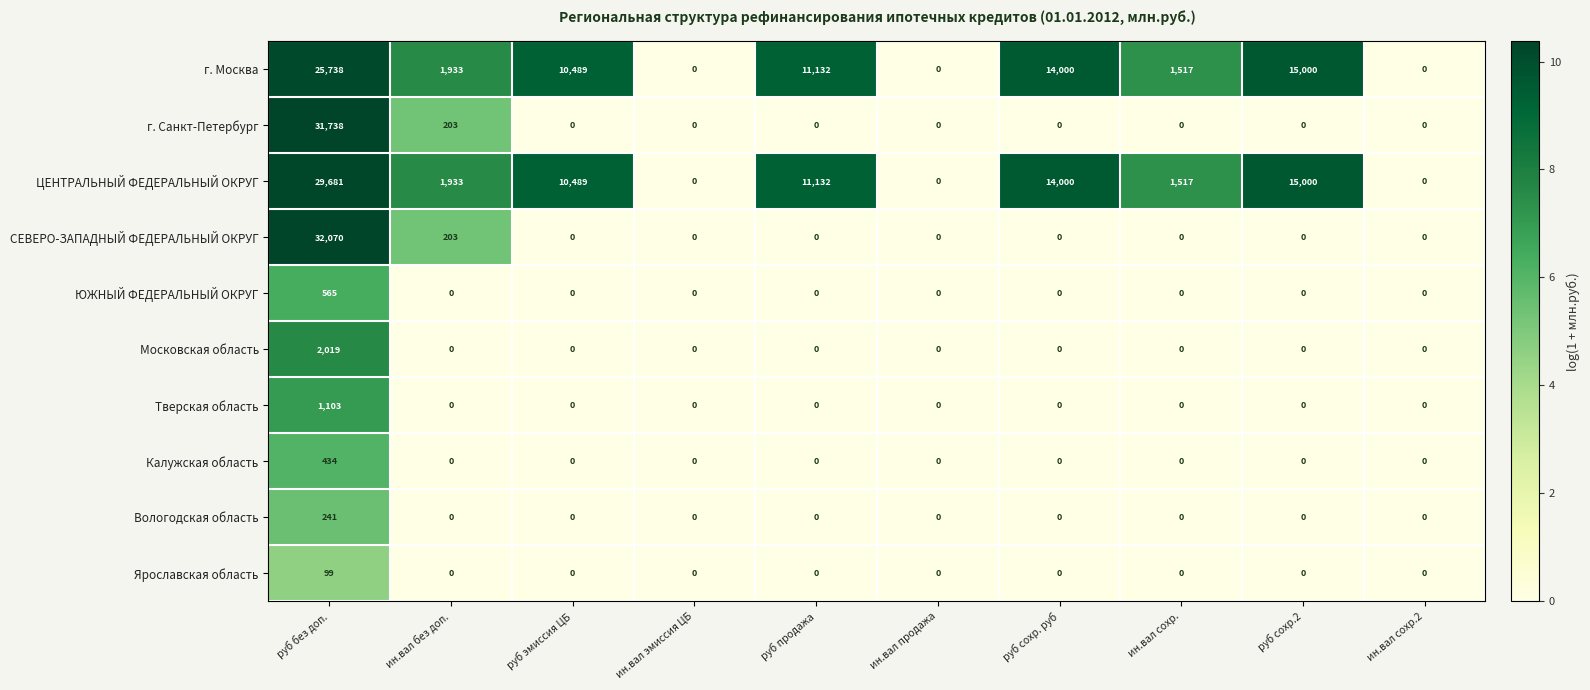

At which label does г. Москва reach its peak?

руб без доп.